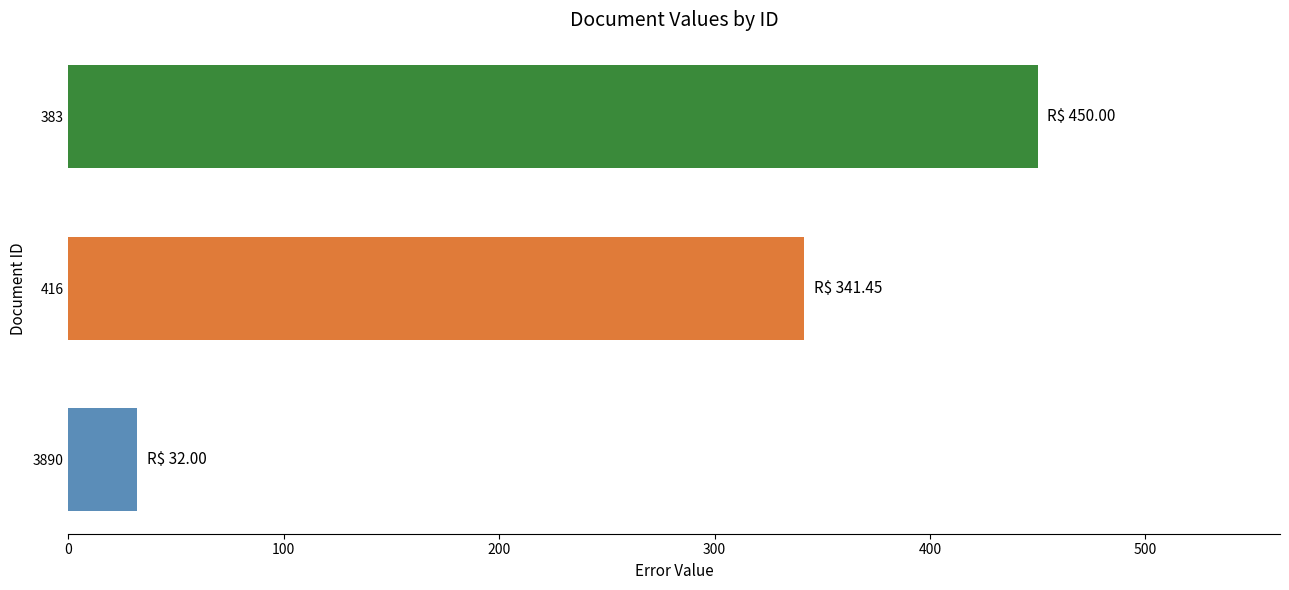

Between 383 and 3890, which is larger?

383